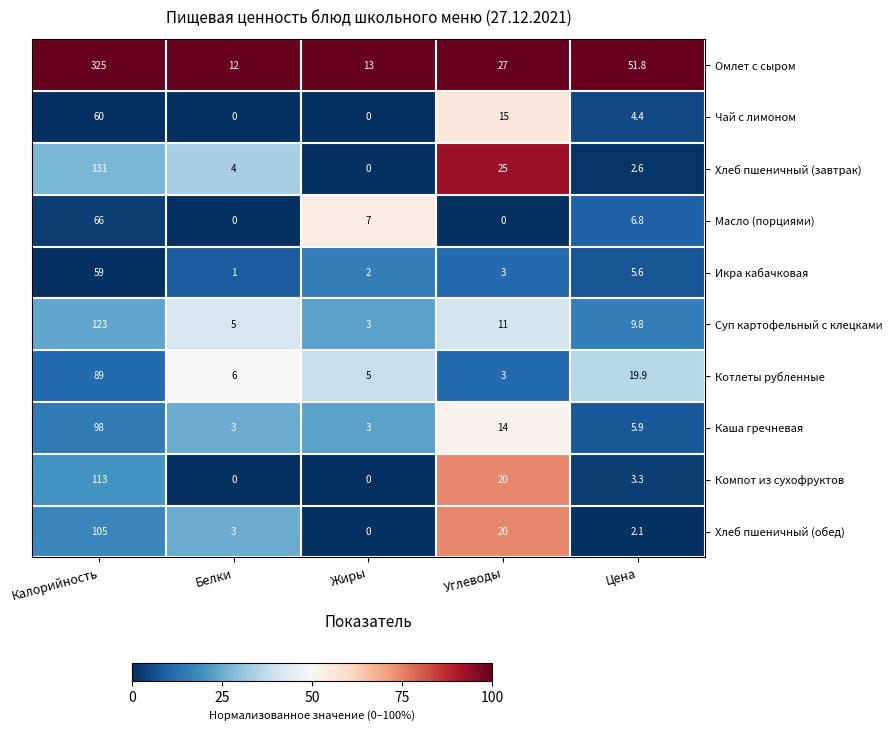

What is the difference between the second highest and minimum values in the Омлет с сыром series?

39.8